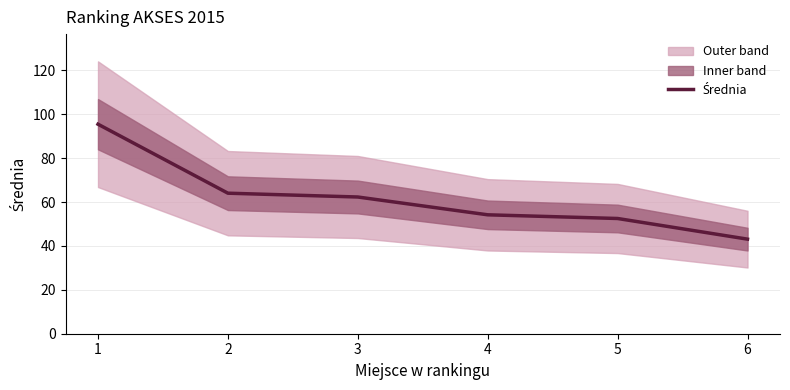

What is the minimum value shown in the chart?

43.1